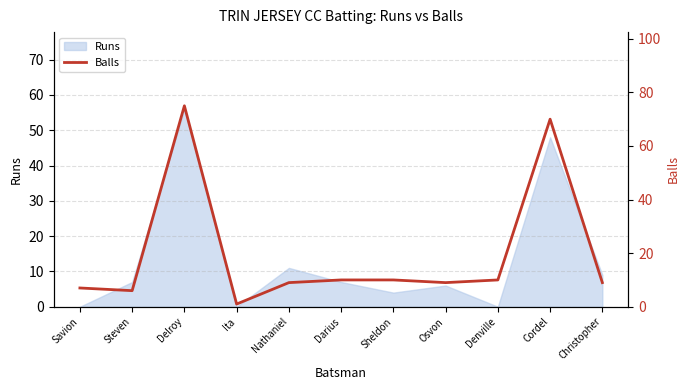

What is the highest value of the Runs series?

56